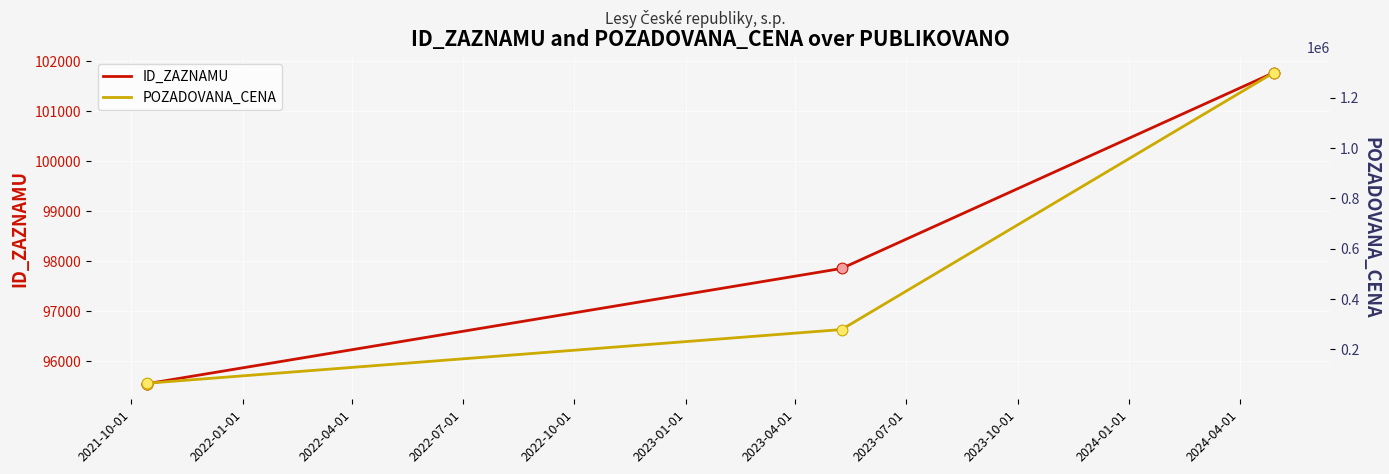

What is the total value across all series at 2021-10-01?

158554